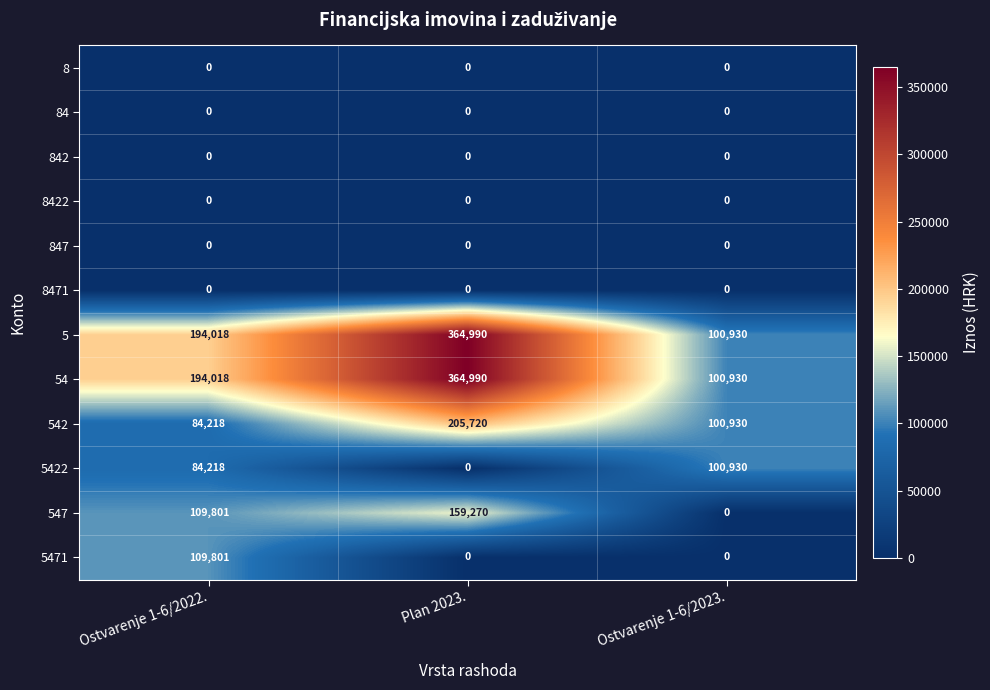

Where does the 542 series first go above 100930?

Plan 2023.